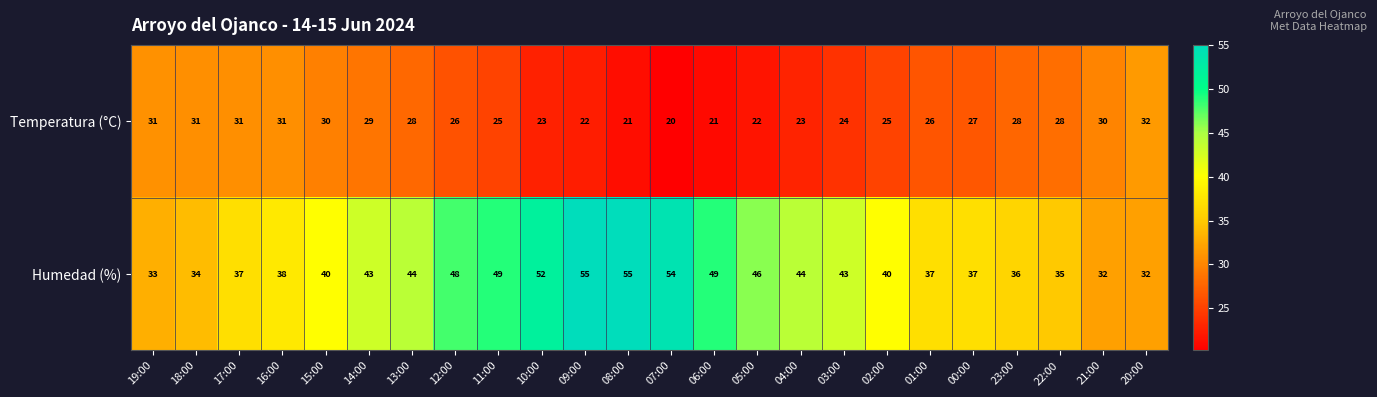

What is the maximum value for Temperatura (°C)?

32